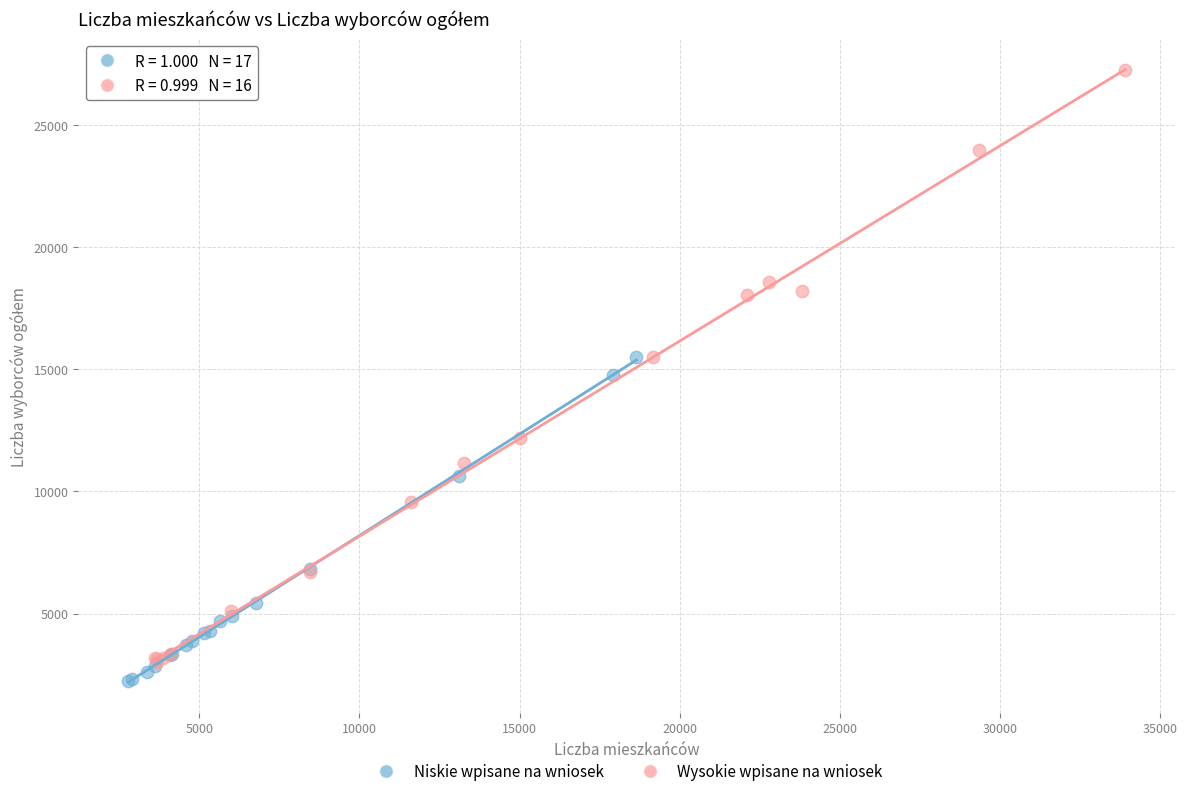

Which series contains the highest Y value?

Wysokie wpisane na wniosek